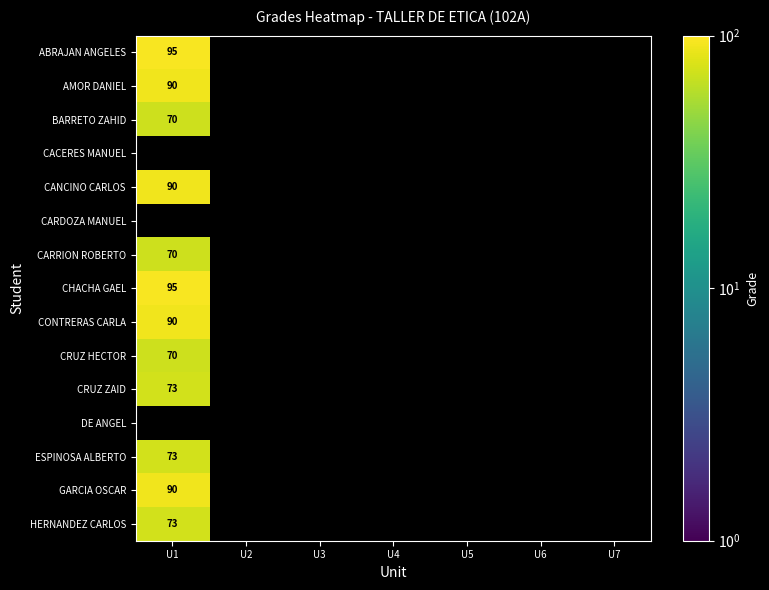

Between U4 and U1, which is larger?

U1